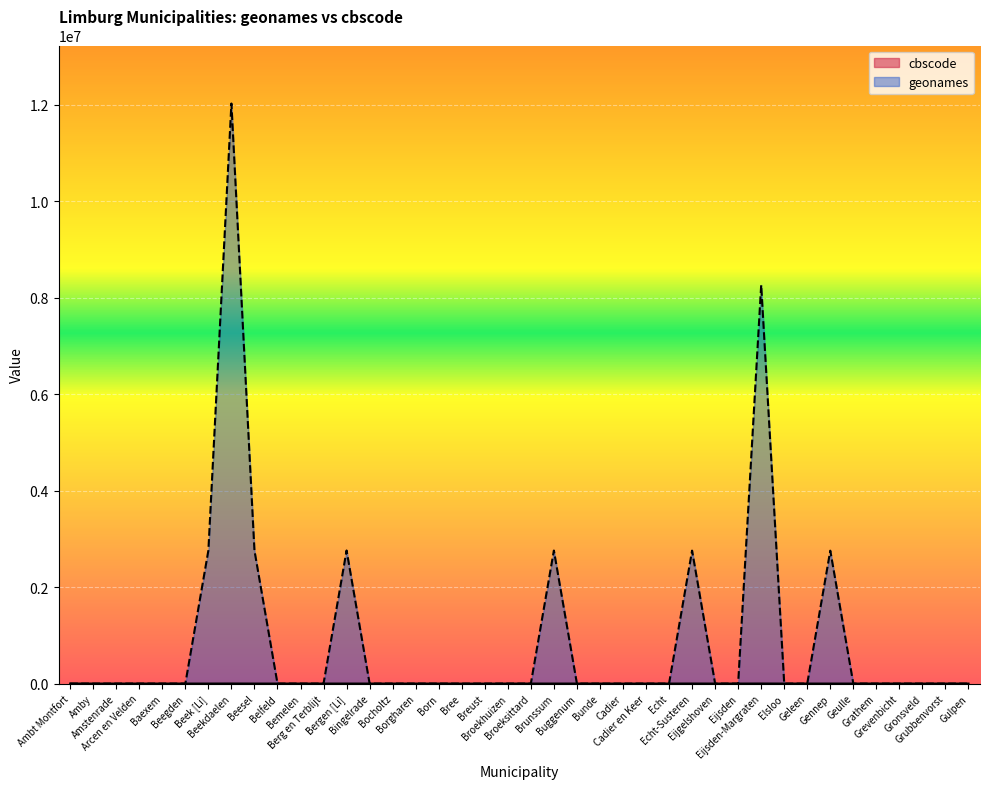

At which category does cbscode reach its first local peak?

Beekdaelen